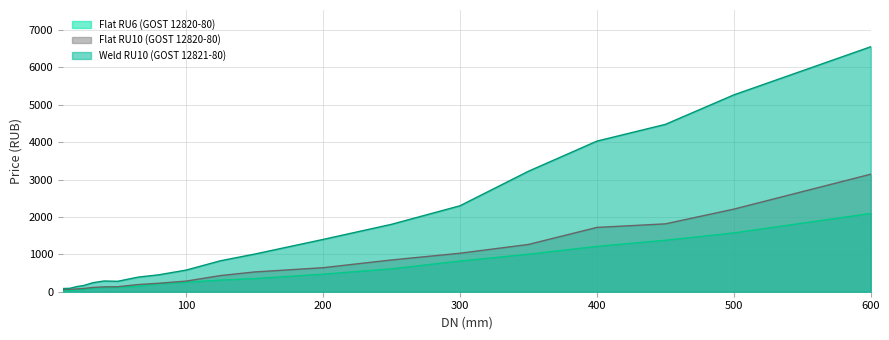

At which label is Flat RU6 (GOST 12820-80) closest to 1062?

350